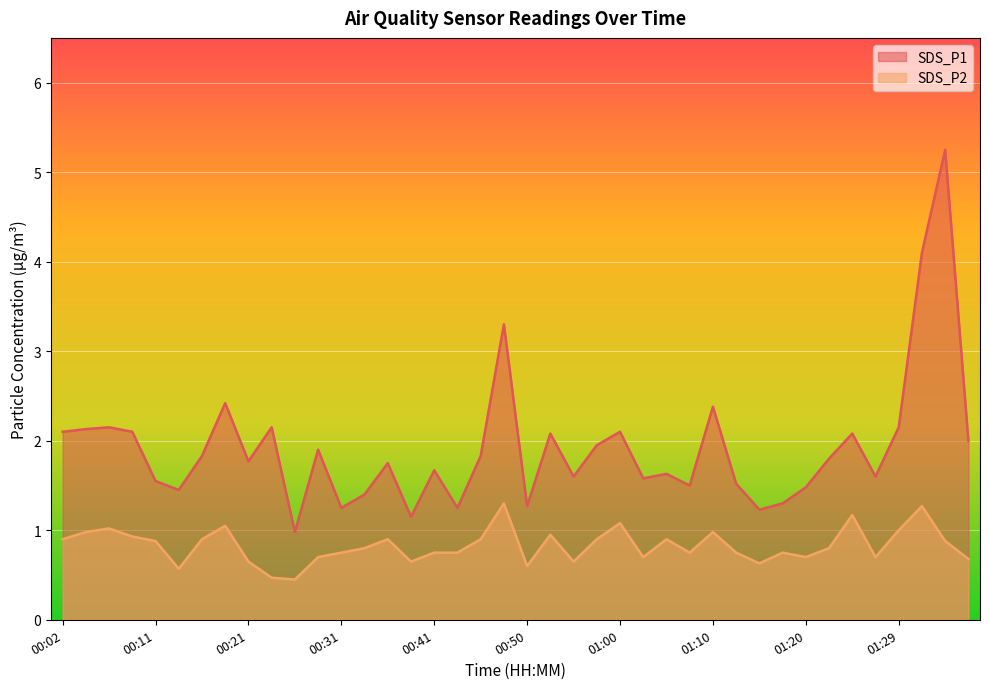

True or false: SDS_P1 has more than 0 interior local peaks.

True